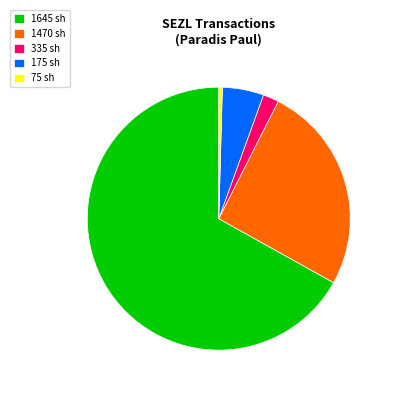

Does any single category account for the majority?

Yes